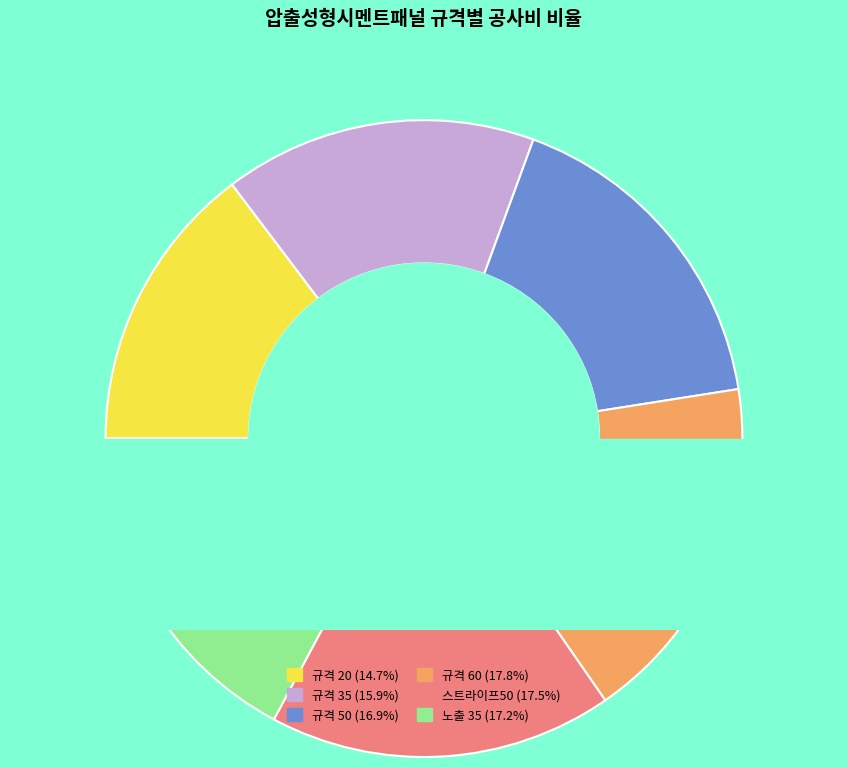

To the nearest percent, what is the combined percentage of 규격 20 and 규격 35?

31%